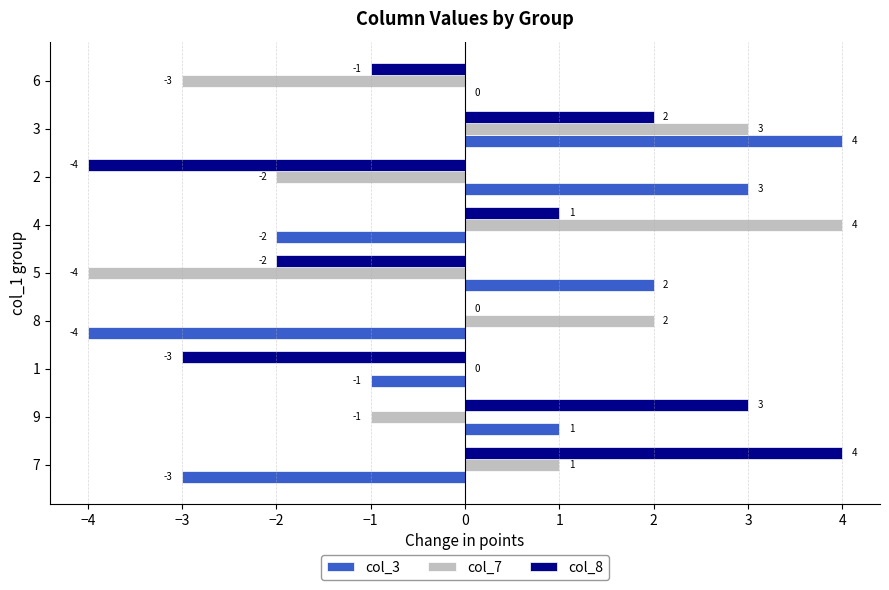

At which label is col_3 closest to 0?

6